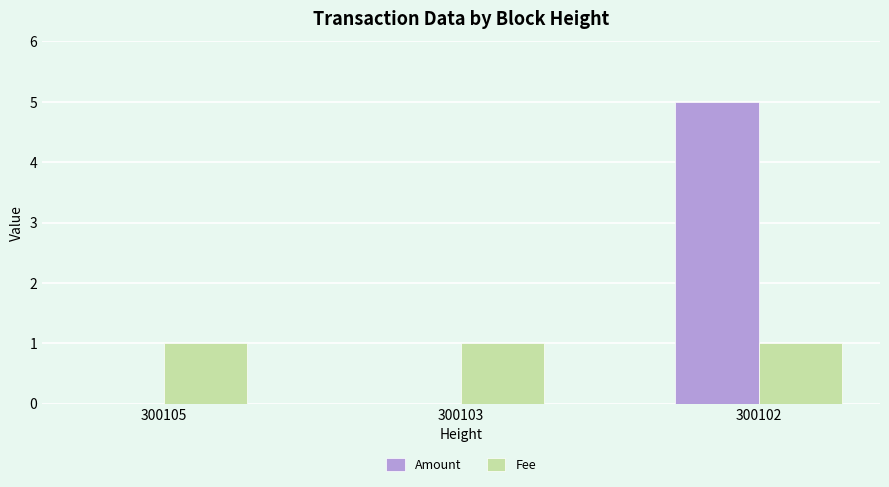

How many categories are shown in the chart?

3